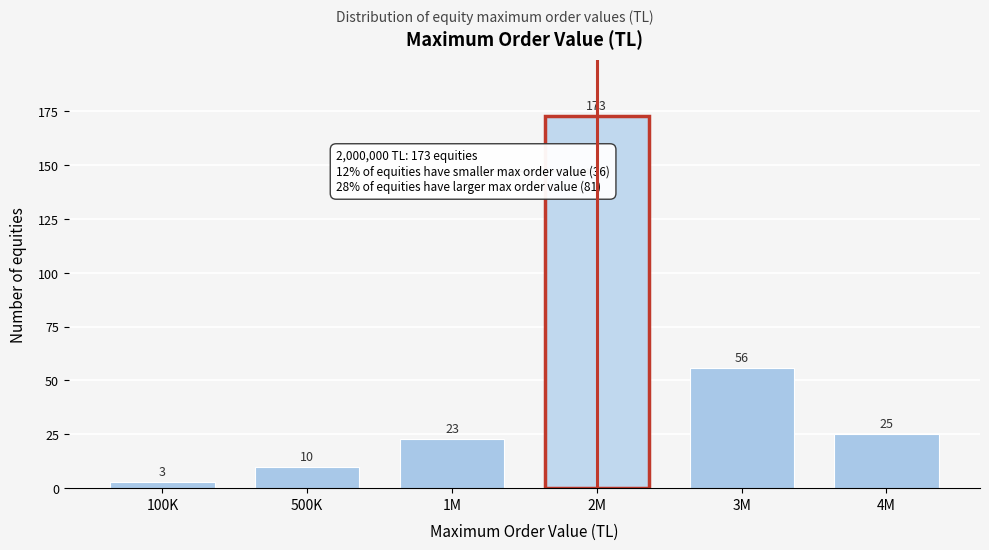

Reading left to right, list all the values displayed in this chart.

100K=3	500K=10	1M=23	2M=173	3M=56	4M=25